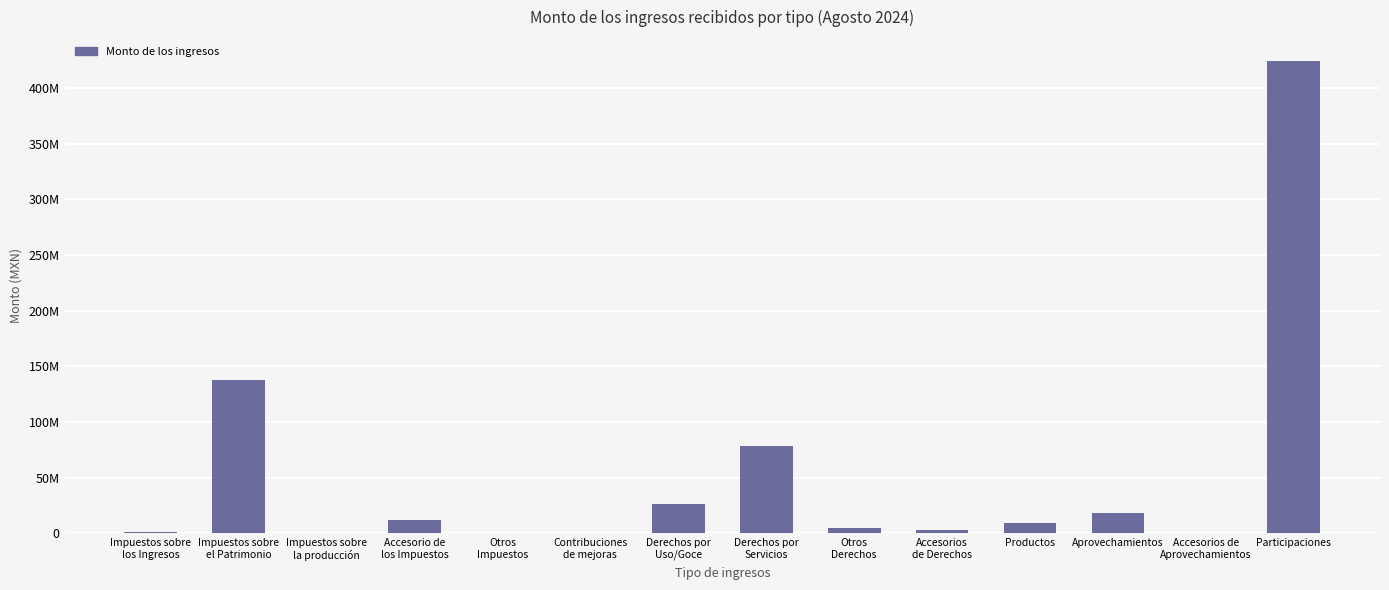

Are the bars horizontal?

No